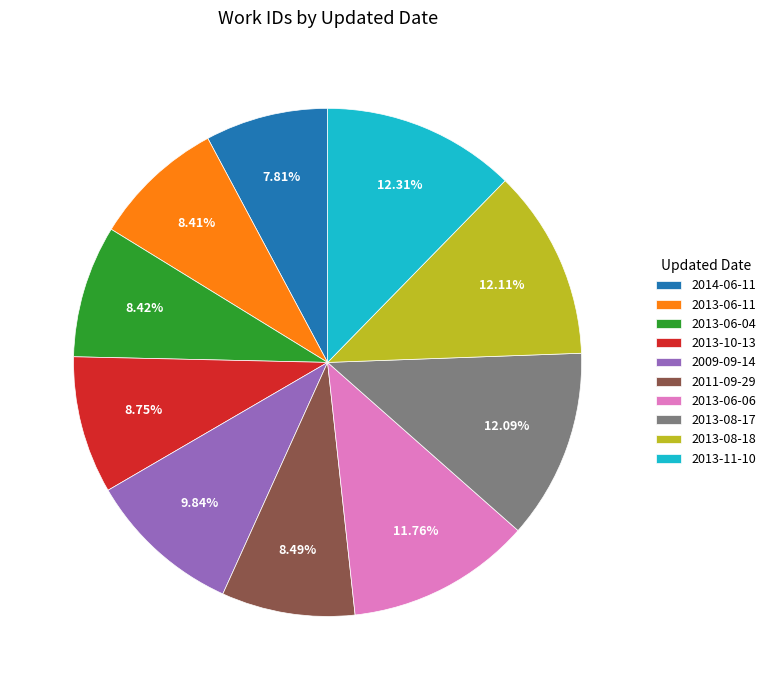

Is there a majority slice in this chart?

No